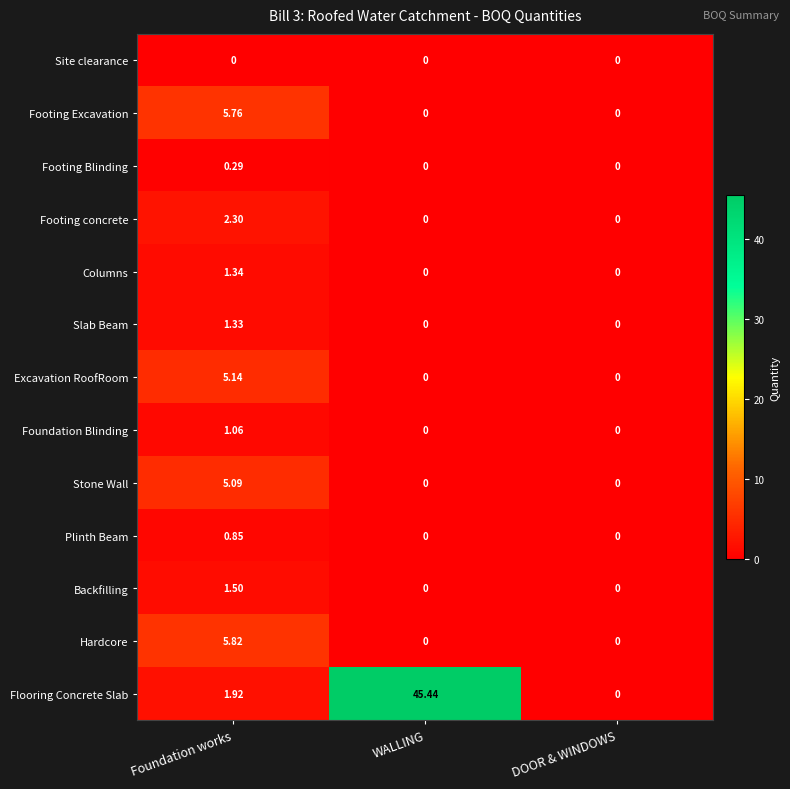

Between Foundation works and WALLING, which series saw the biggest shift?

Flooring Concrete Slab